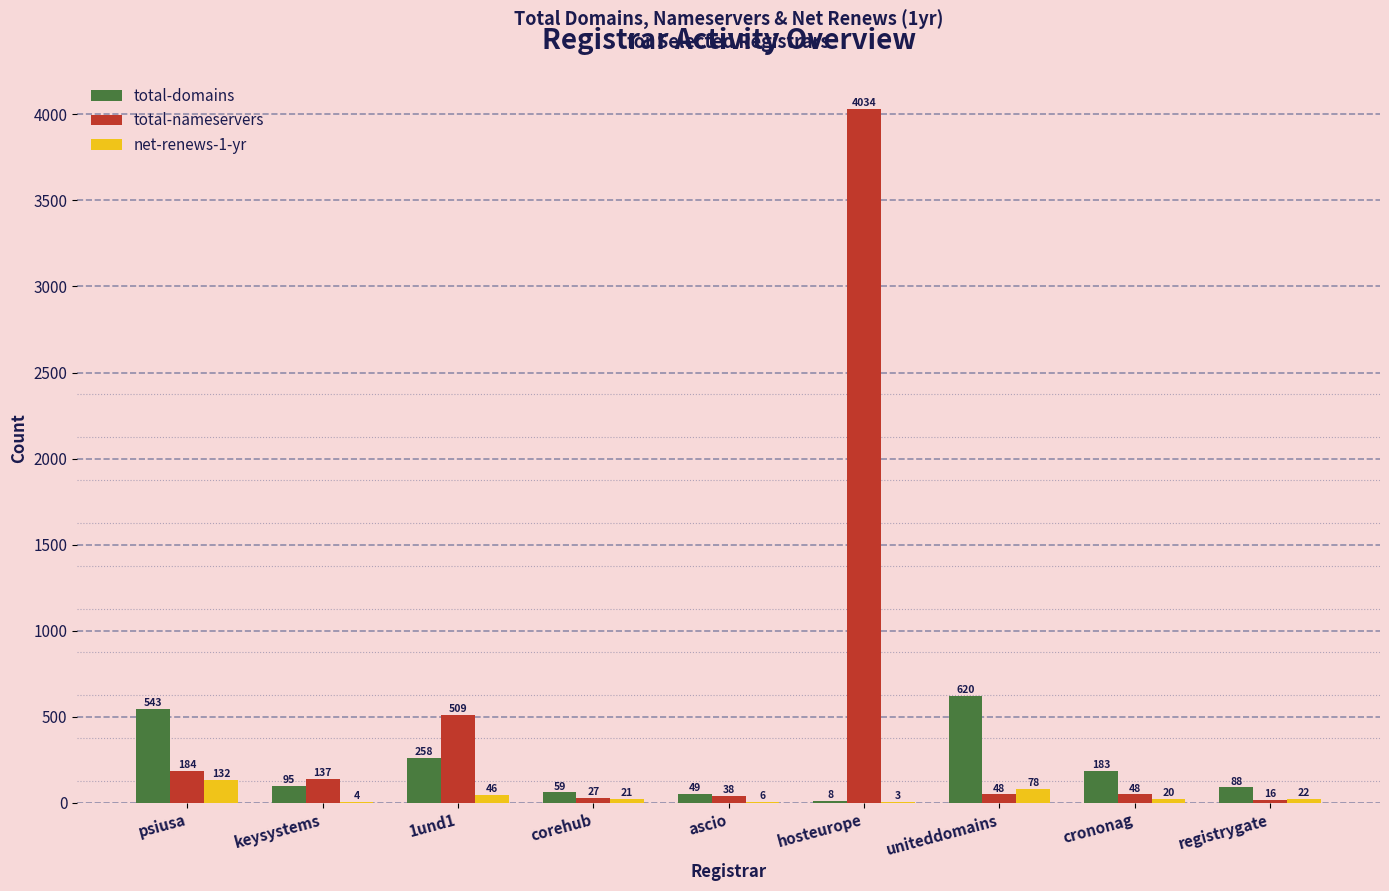

Reading left to right, transcribe all the data shown in this chart.

total-domains: psiusa=543	keysystems=95	1und1=258	corehub=59	ascio=49	hosteurope=8	uniteddomains=620	crononag=183	registrygate=88
total-nameservers: psiusa=184	keysystems=137	1und1=509	corehub=27	ascio=38	hosteurope=4034	uniteddomains=48	crononag=48	registrygate=16
net-renews-1-yr: psiusa=132	keysystems=4	1und1=46	corehub=21	ascio=6	hosteurope=3	uniteddomains=78	crononag=20	registrygate=22